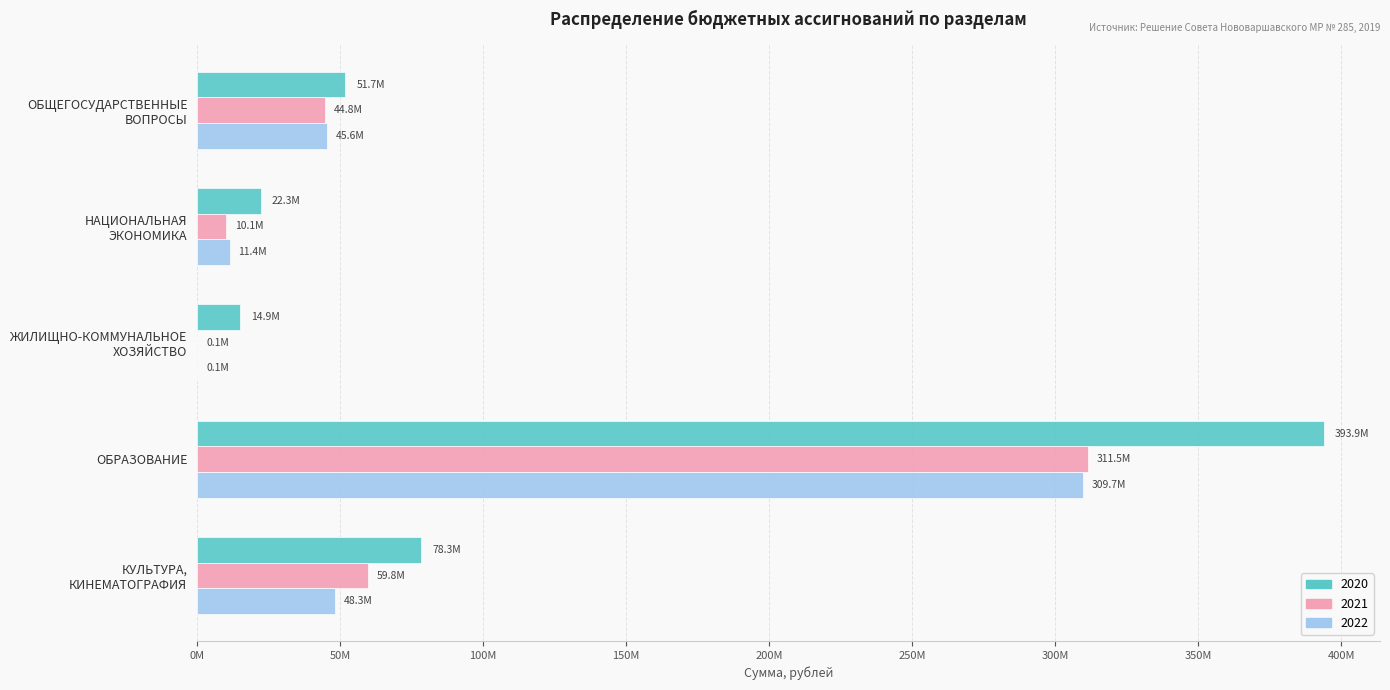

Which series has the largest total across all categories?

2020